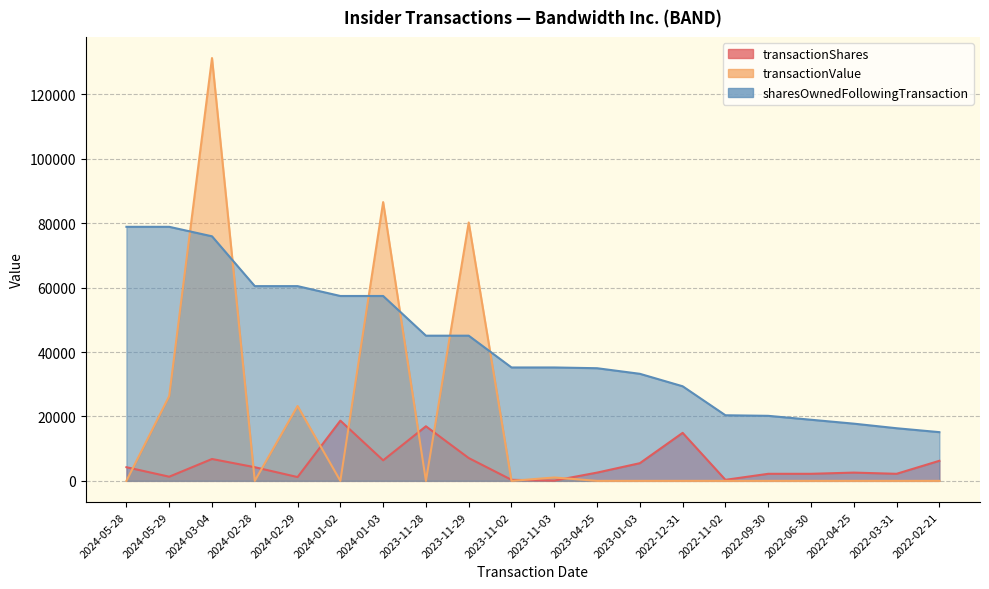

What value does the transactionShares series have at 2023-11-29, to the nearest 50?

7100